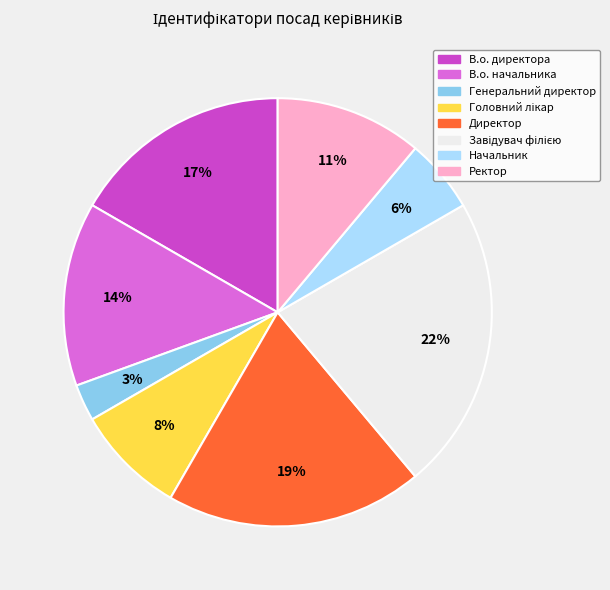

How many slices are in this pie chart?

8